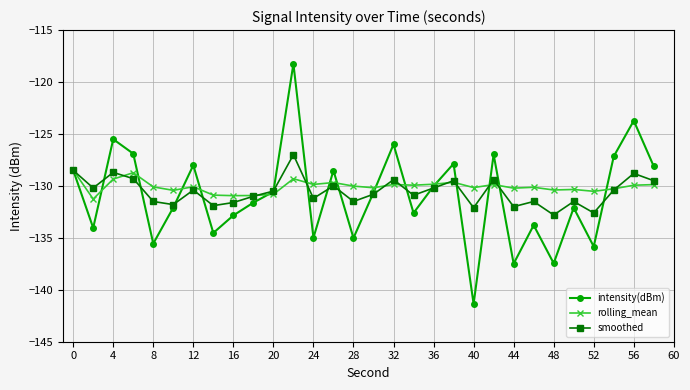

Does the chart display data point markers on the line(s)?

Yes